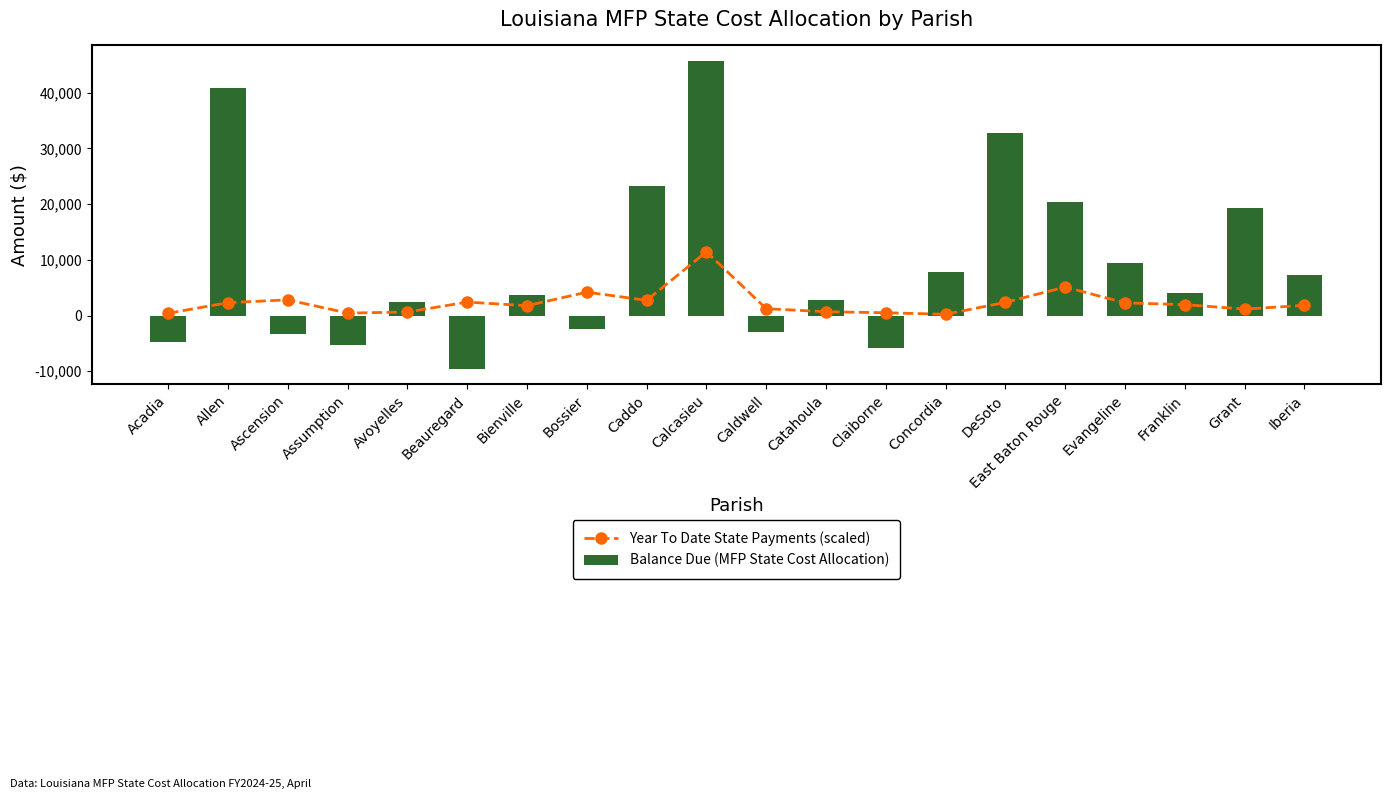

Which category has the highest value in the Year To Date State Payments (scaled) series?

Calcasieu